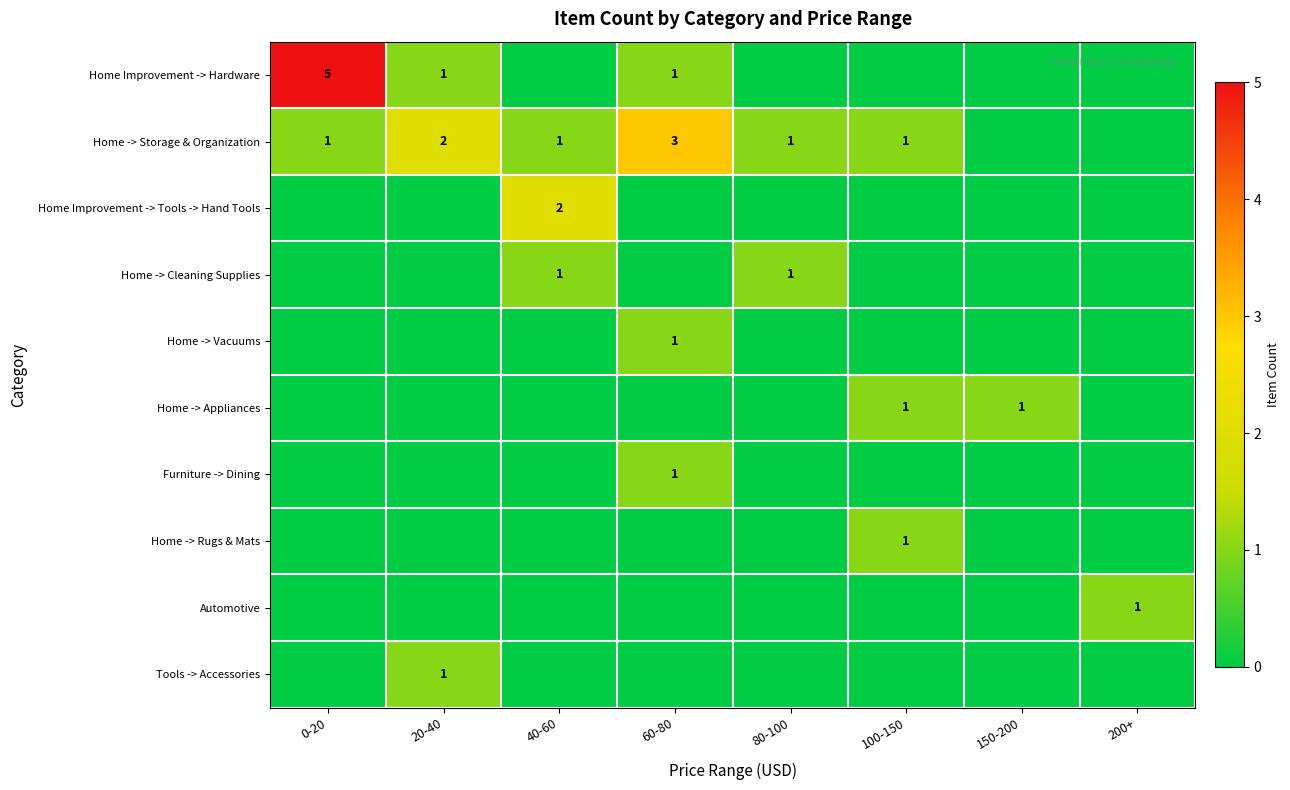

True or false: Home -> Vacuums has a value of 2 at 60-80.

False